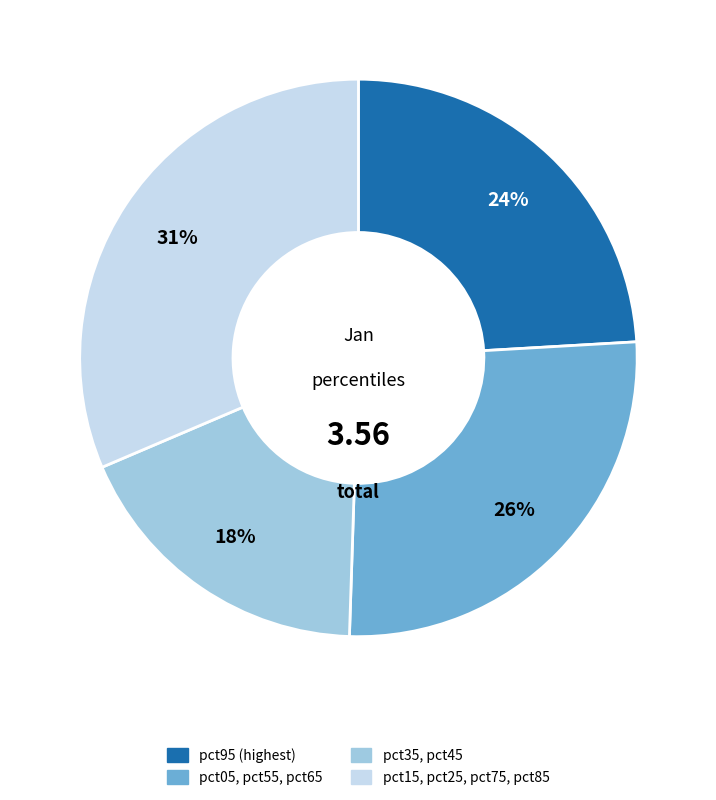

Is there a majority slice in this chart?

No